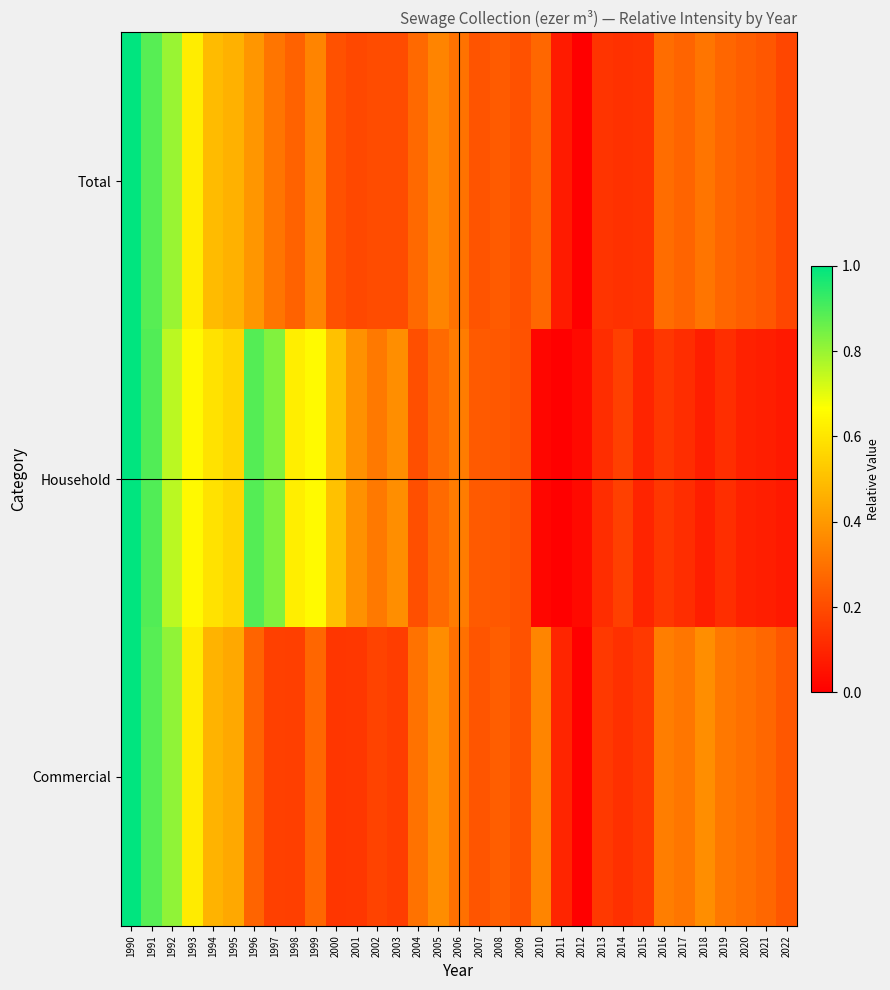

Reading right to left, list all the values displayed in this chart.

Total: 2022=0.2	2021=0.2	2020=0.2	2019=0.3	2018=0.3	2017=0.3	2016=0.3	2015=0.1	2014=0.1	2013=0.1	2012=0.0	2011=0.1	2010=0.3	2009=0.2	2008=0.2	2007=0.2	2006=0.3	2005=0.3	2004=0.3	2003=0.2	2002=0.2	2001=0.2	2000=0.2	1999=0.3	1998=0.3	1997=0.3	1996=0.4	1995=0.5	1994=0.5	1993=0.6	1992=0.8	1991=0.9	1990=1.0
Household: 2022=0.1	2021=0.1	2020=0.1	2019=0.1	2018=0.1	2017=0.1	2016=0.1	2015=0.1	2014=0.2	2013=0.1	2012=0.0	2011=0.0	2010=0.0	2009=0.2	2008=0.2	2007=0.2	2006=0.3	2005=0.3	2004=0.2	2003=0.4	2002=0.3	2001=0.4	2000=0.5	1999=0.7	1998=0.6	1997=0.8	1996=0.9	1995=0.6	1994=0.6	1993=0.7	1992=0.8	1991=0.9	1990=1.0
Commercial: 2022=0.2	2021=0.3	2020=0.3	2019=0.3	2018=0.4	2017=0.3	2016=0.3	2015=0.2	2014=0.1	2013=0.1	2012=0.0	2011=0.1	2010=0.3	2009=0.2	2008=0.2	2007=0.2	2006=0.3	2005=0.4	2004=0.3	2003=0.2	2002=0.2	2001=0.1	2000=0.1	1999=0.3	1998=0.2	1997=0.2	1996=0.3	1995=0.4	1994=0.5	1993=0.6	1992=0.8	1991=0.9	1990=1.0